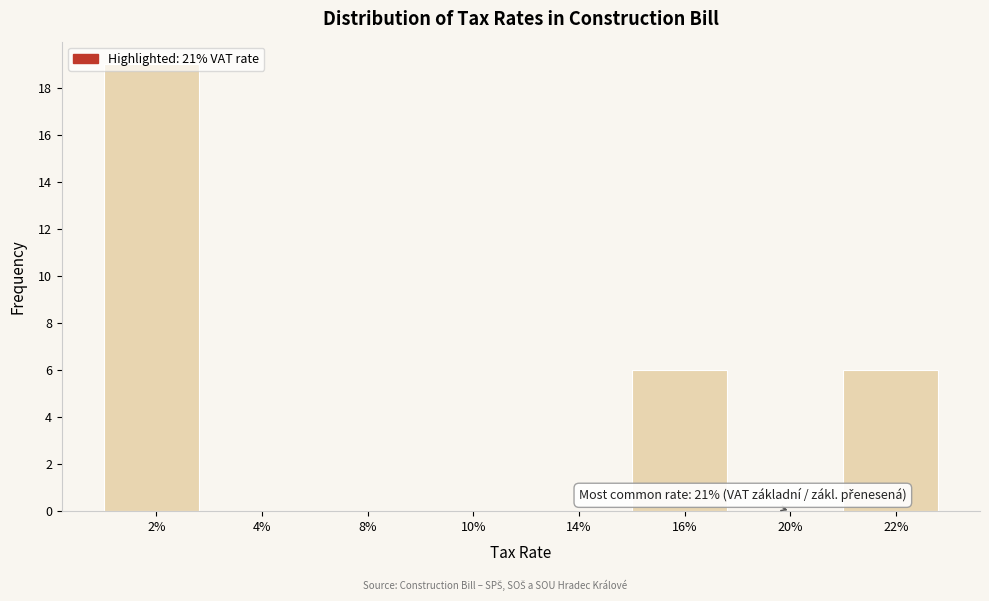

What is the sum of all values?

31